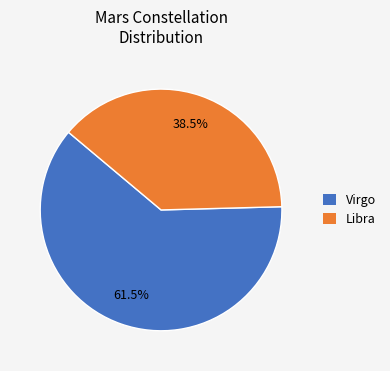

To the nearest percent, what is the difference between the largest and smallest slice percentages?

23%